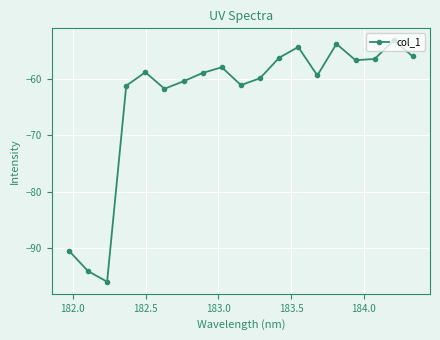

What is the average value?

-63.5